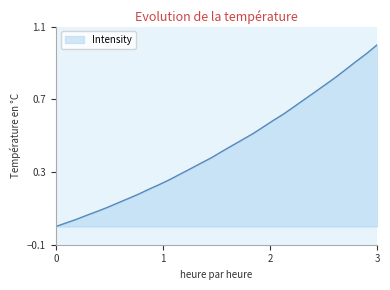

At which category does the chart reach its peak across all series?

3